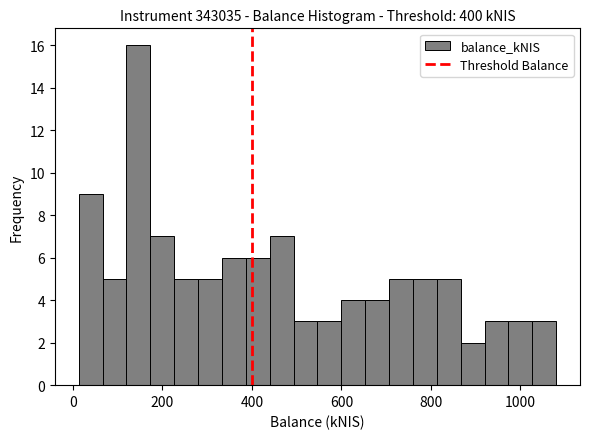

Around what value on the x-axis is the tallest bar? Give the approximate position of its centre, as read against the axis.

140